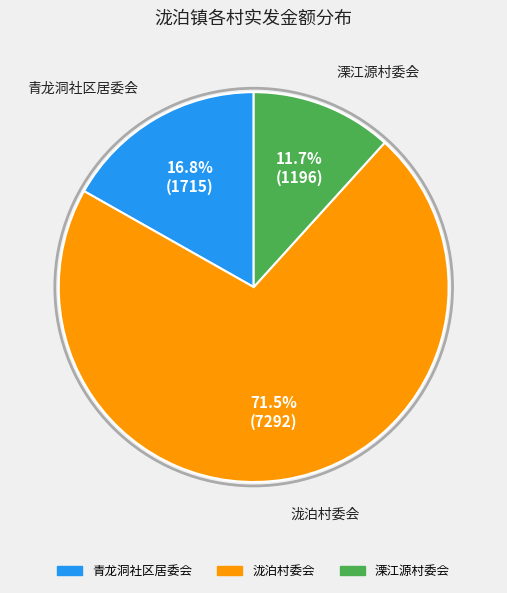

Is there a majority slice in this chart?

Yes